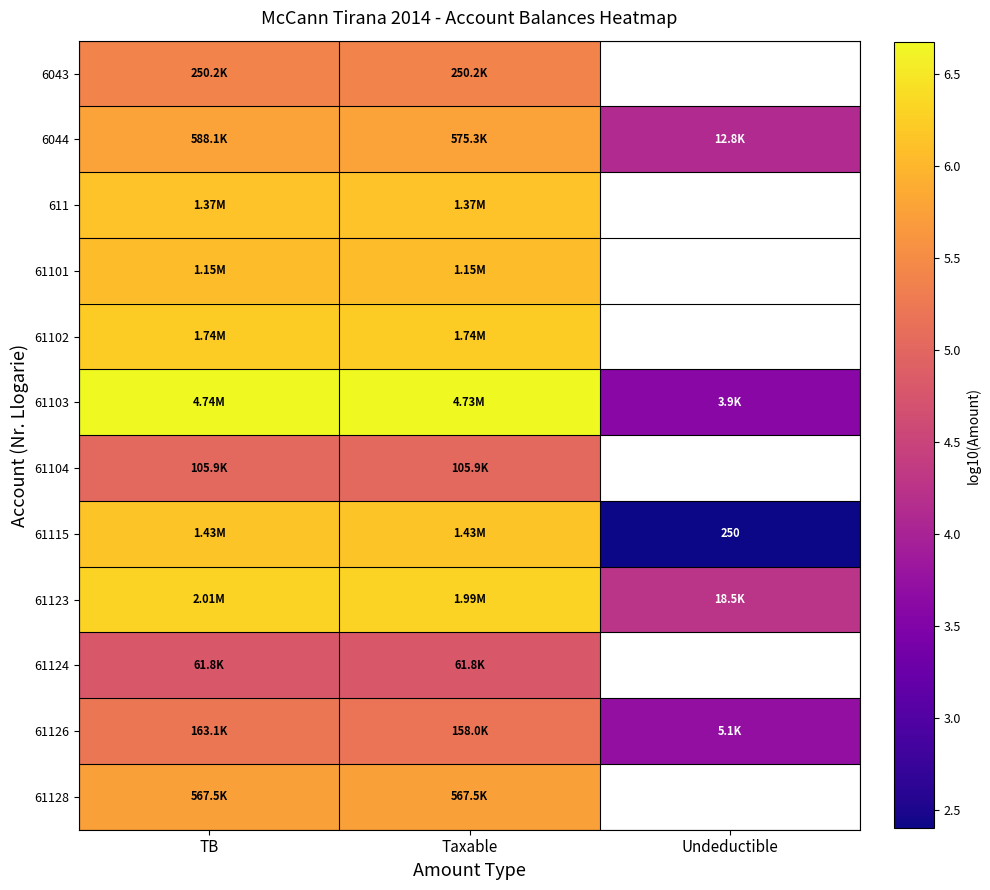

At TB, list the series in order from largest to smallest.

61103, 61123, 61102, 61115, 611, 61101, 6044, 61128, 6043, 61126, 61104, 61124